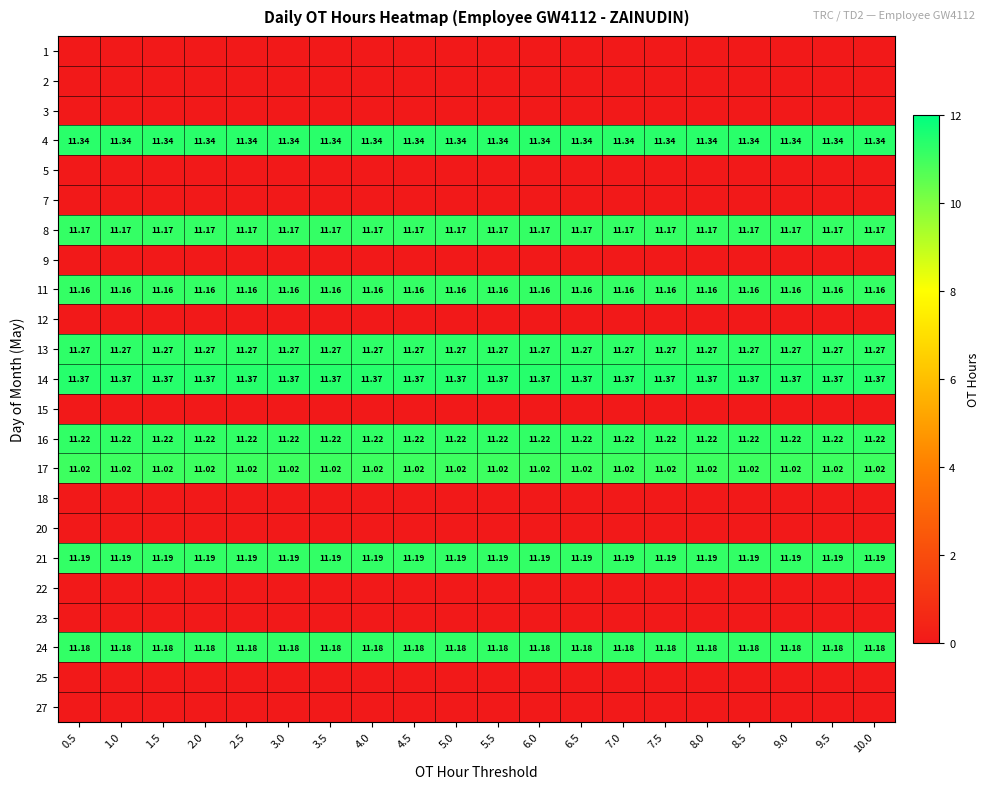

At which label does 11 reach its peak?

0.5